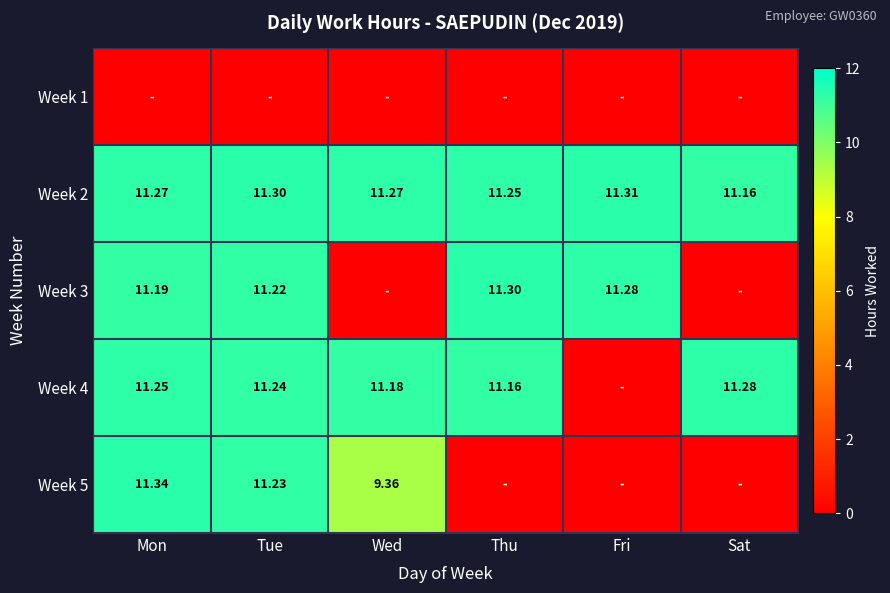

Is the value of Week 4 at Thu greater than the value of Week 2 at Wed?

No